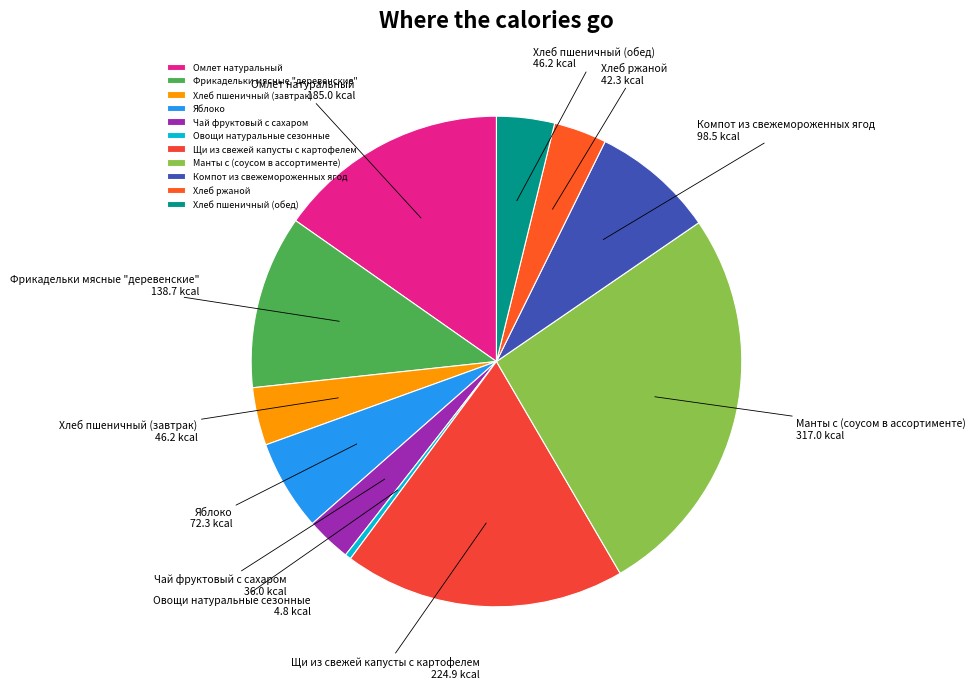

What is the ratio of the value at Хлеб ржаной to the value at Щи из свежей капусты с картофелем?

0.2